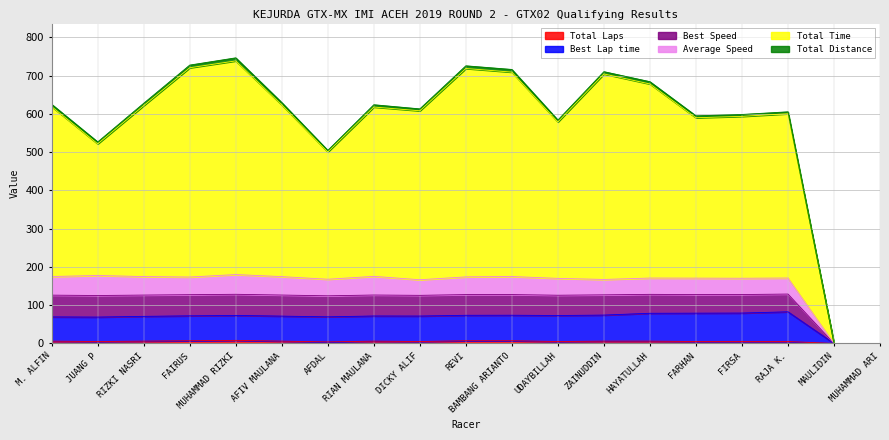

The value of Total Laps at MAULIDIN is 0.0. True or false?

True